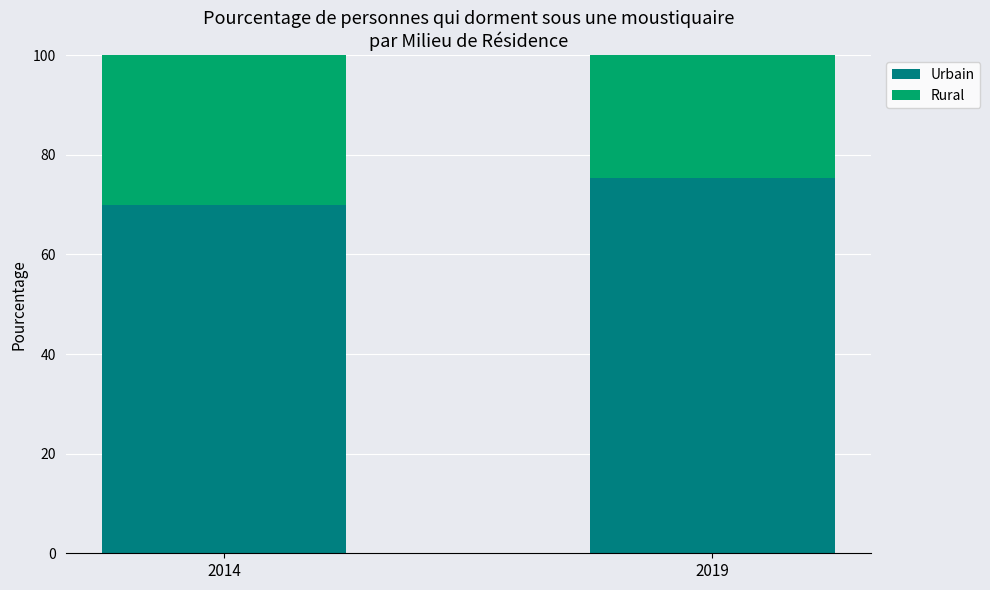

True or false: Rural has a value of 46.7 at 2019.

False